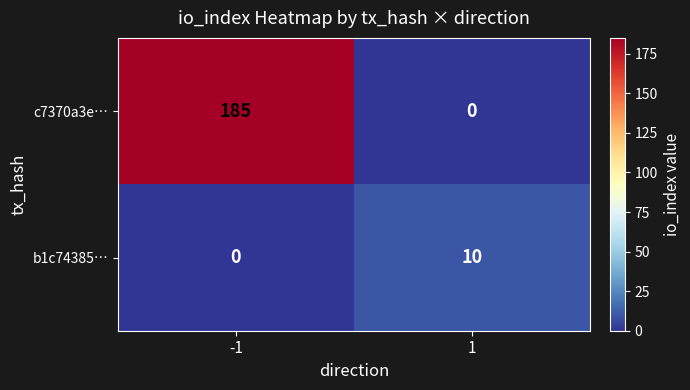

What is the average value of the b1c74385… series?

5